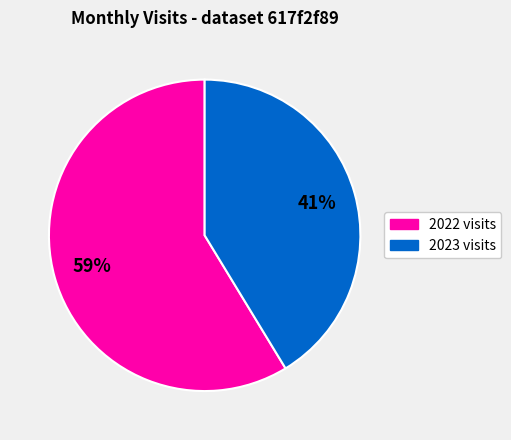

To the nearest percent, what is the average slice percentage?

50%